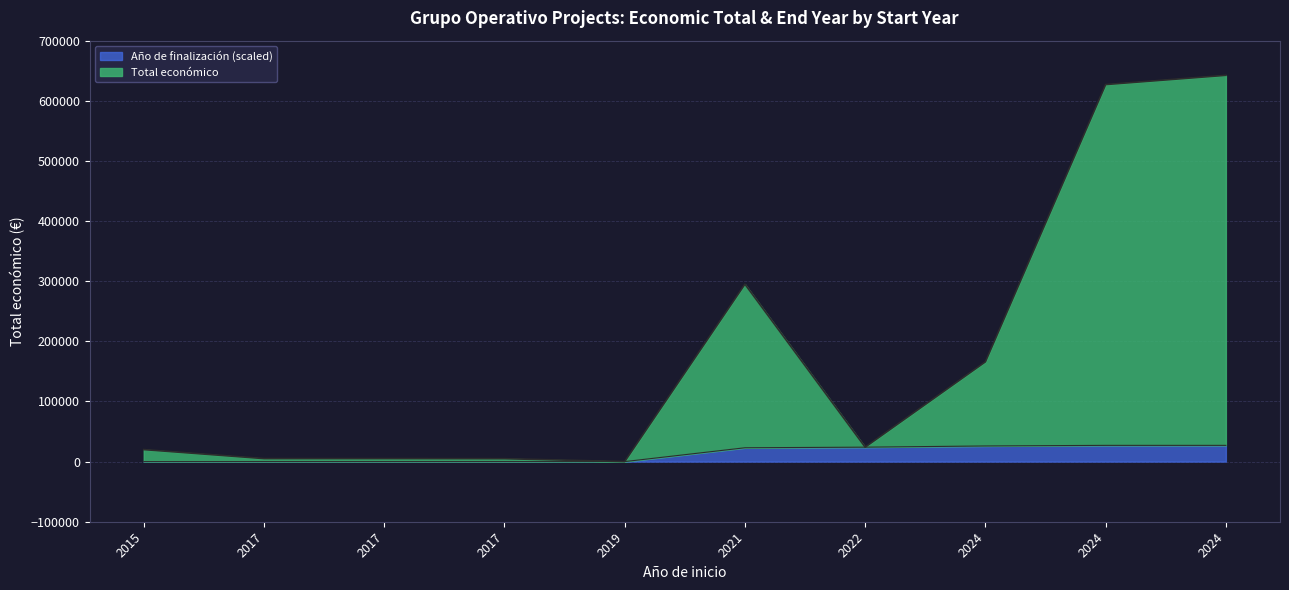

How many data points are less than 23000?

5